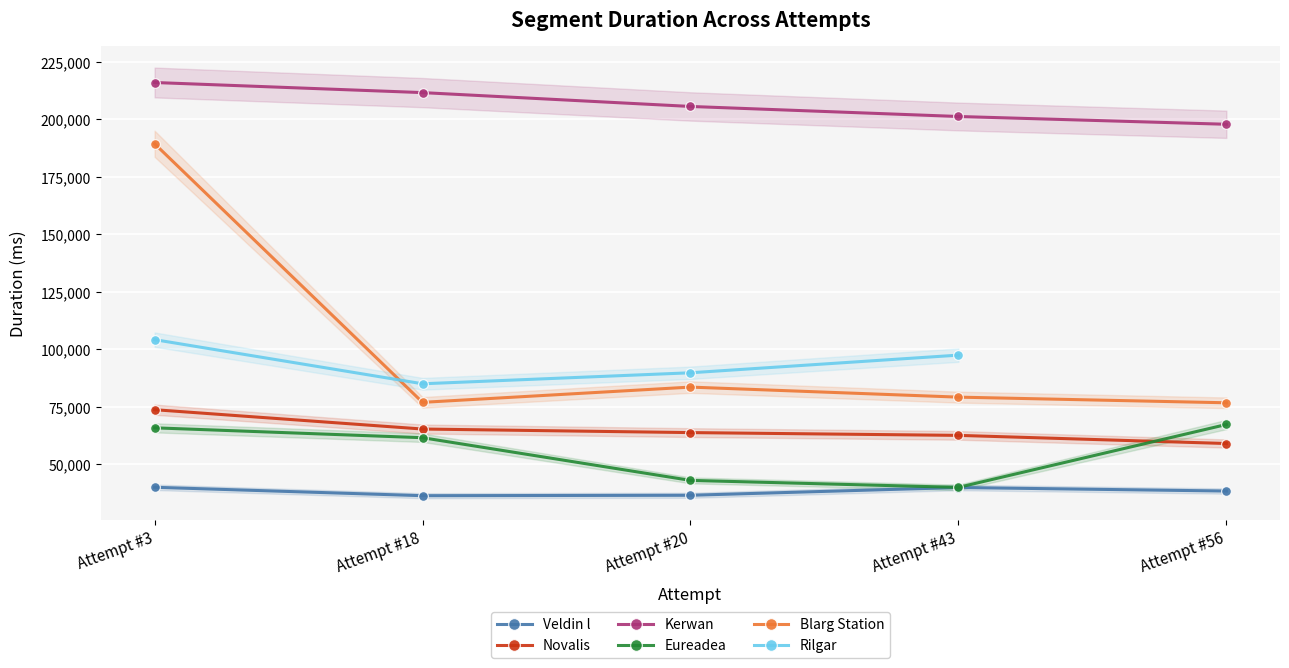

Count the number of data series in this chart.

6